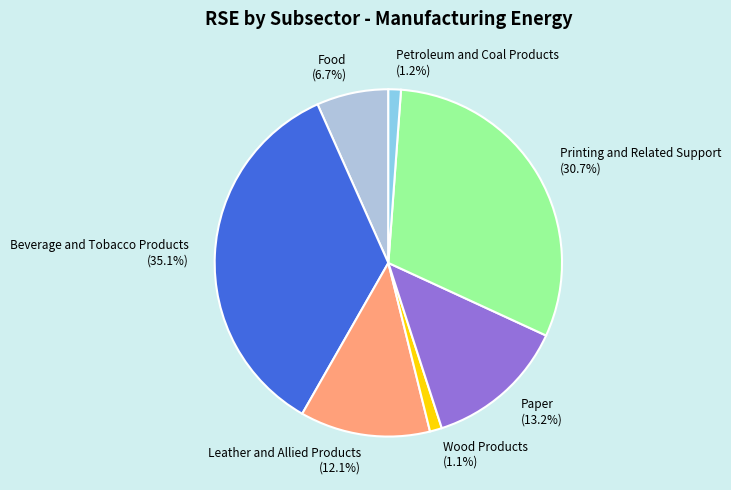

What is the largest slice in the pie chart?

Beverage and Tobacco Products